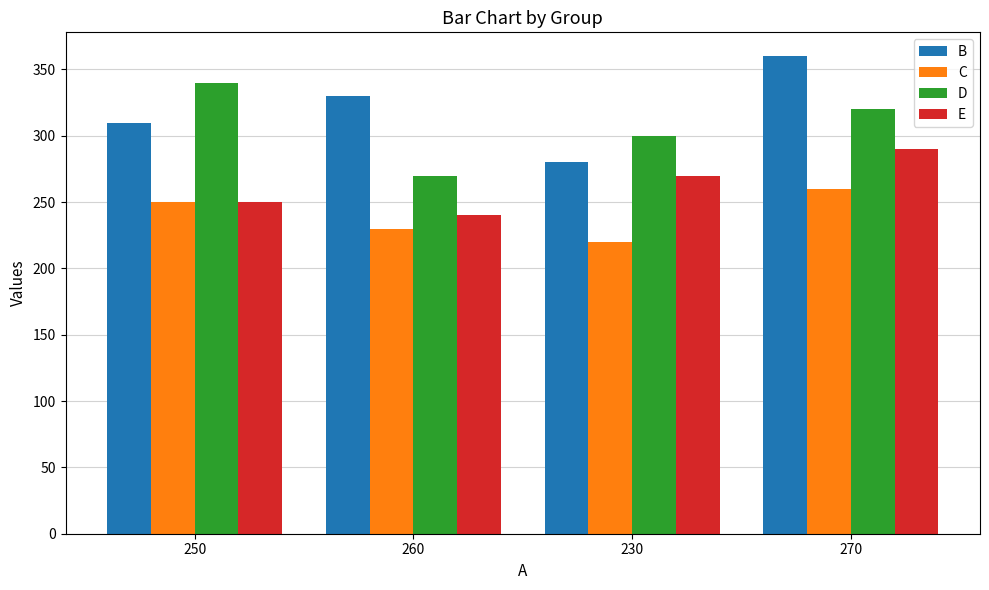

How many data points in B are less than 330?

2